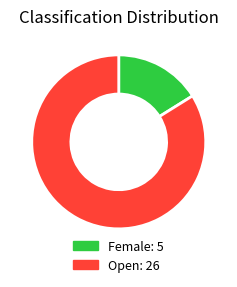

Is Open the majority of the pie?

Yes